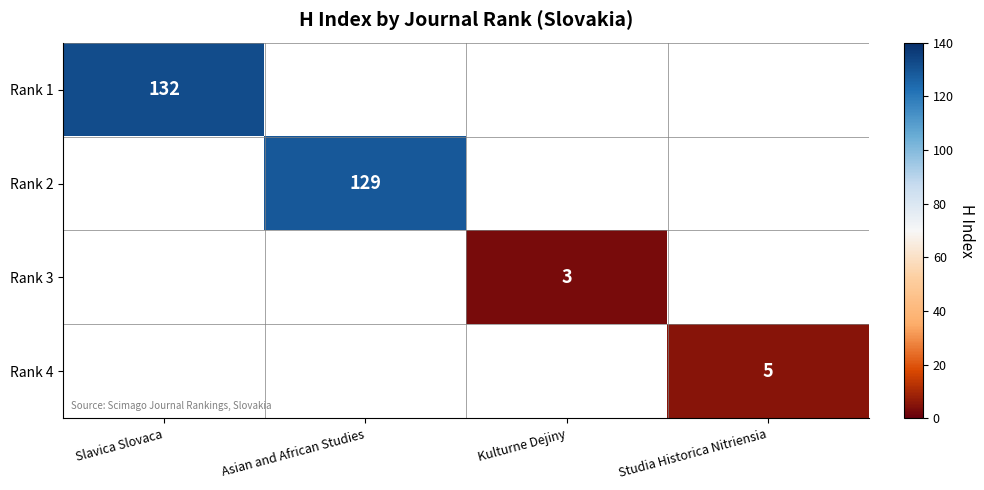

The value of Rank 3 at Kulturne Dejiny is 3. True or false?

True